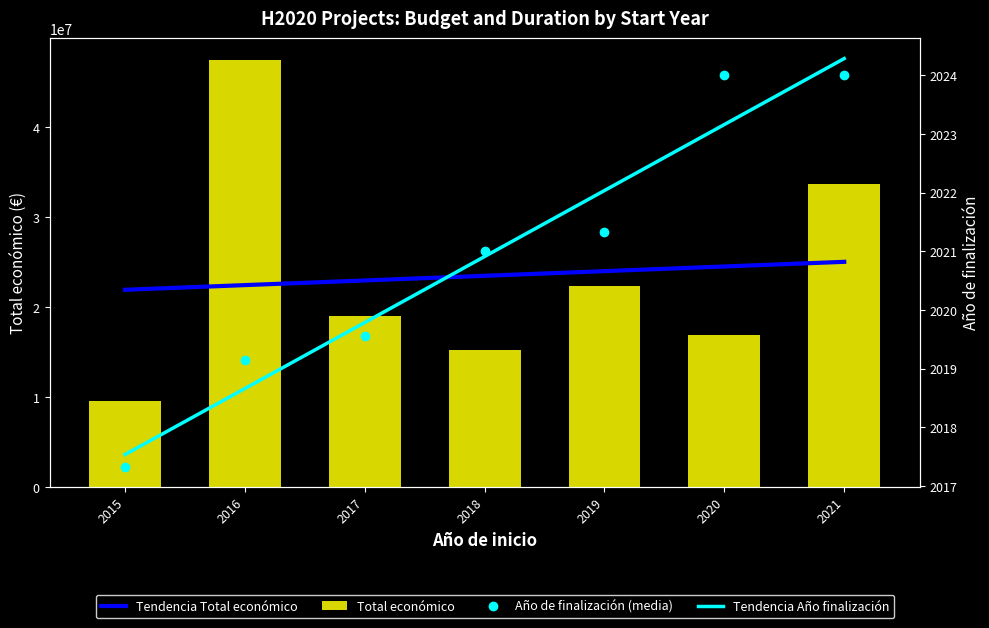

True or false: Tendencia Total económico has a value of 5698948.7 at 2015.

False